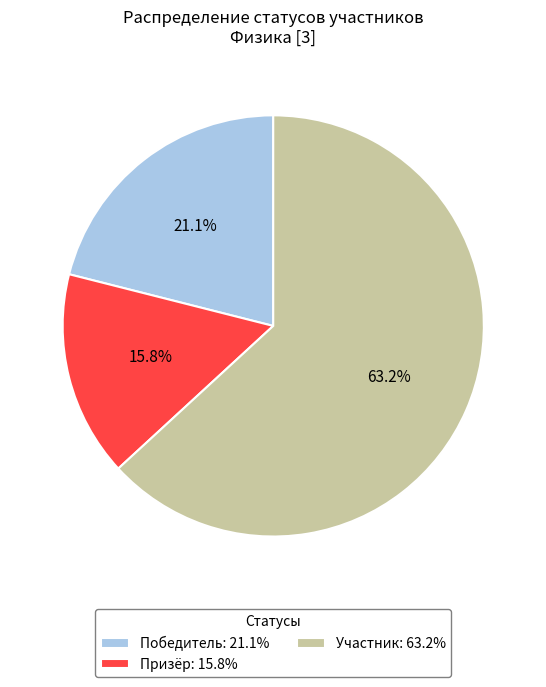

Which slice is the smallest?

Призёр